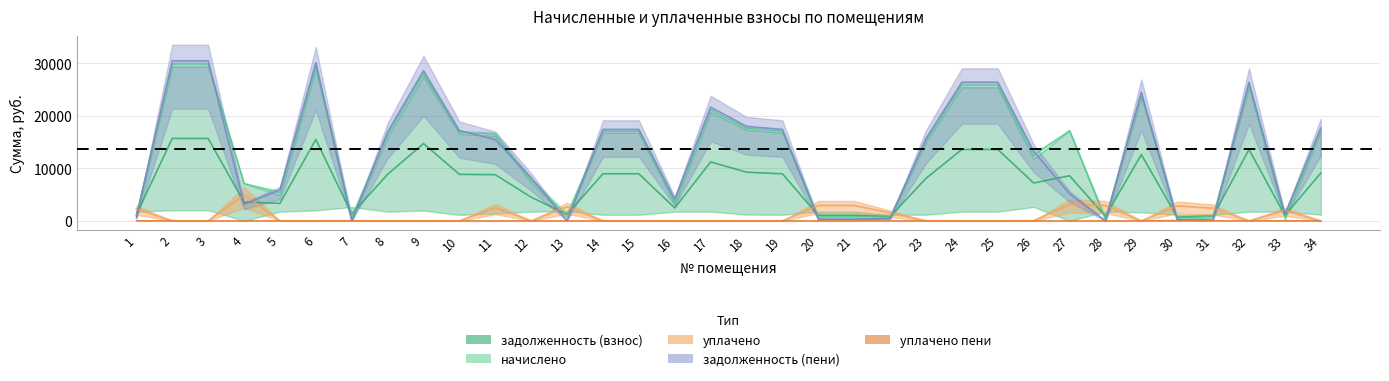

List the labels in order of уплачено value, smallest first.

2, 3, 5, 6, 7, 8, 9, 10, 12, 14, 15, 16, 17, 18, 19, 23, 24, 25, 26, 29, 32, 34, 22, 33, 1, 31, 11, 13, 30, 21, 20, 28, 27, 4